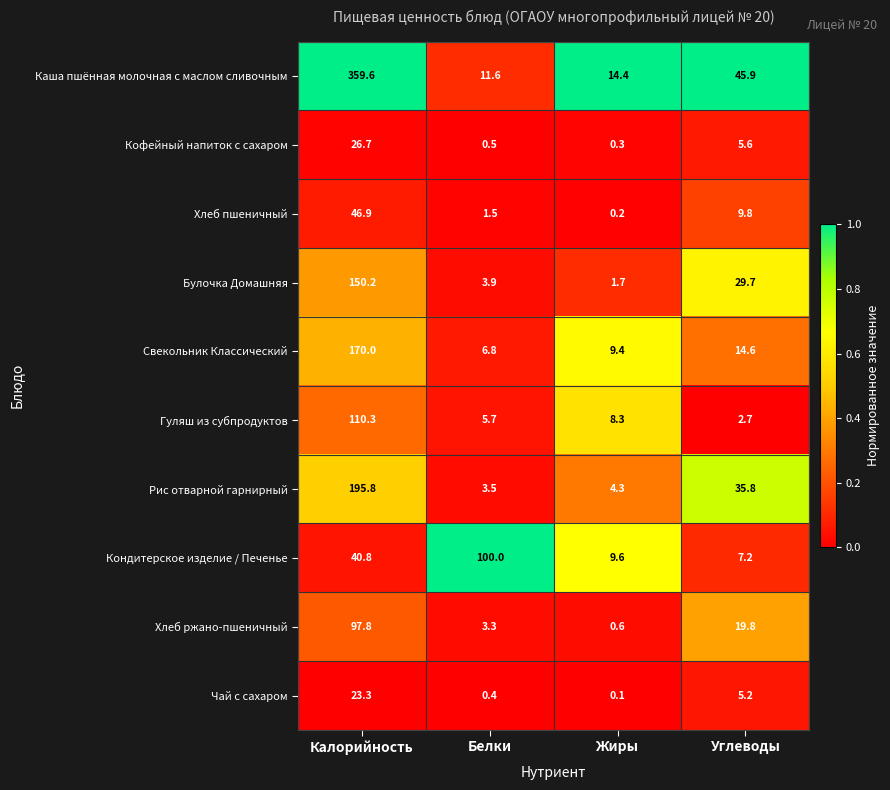

Rank the series at Калорийность from highest to lowest value.

Каша пшённая молочная с маслом сливочным, Рис отварной гарнирный, Свекольник Классический, Булочка Домашняя, Гуляш из субпродуктов, Хлеб ржано-пшеничный, Хлеб пшеничный, Кондитерское изделие / Печенье, Кофейный напиток с сахаром, Чай с сахаром